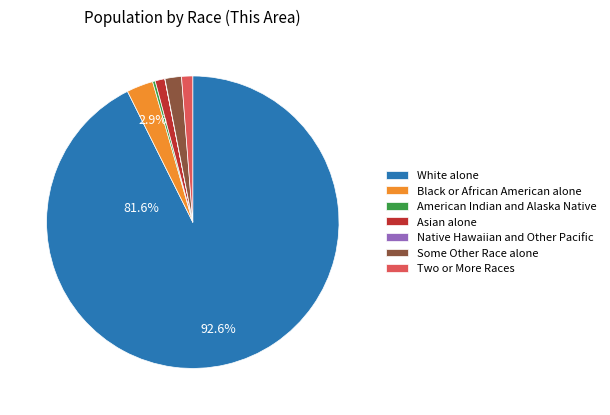

To the nearest percent, what is the difference between the Black or African American alone and Two or More Races slice percentages?

2%